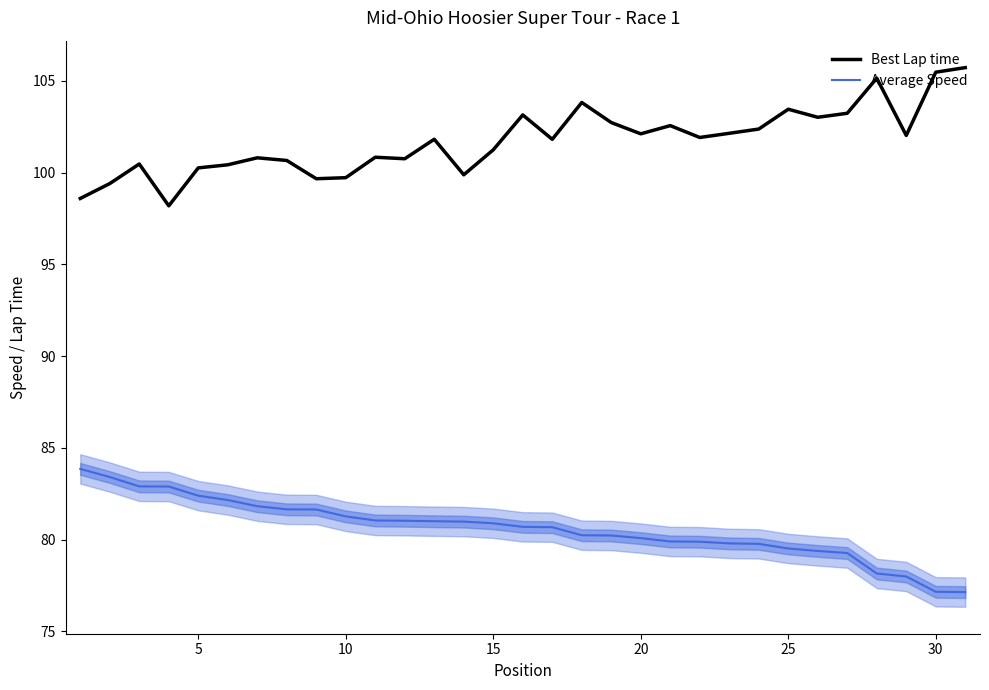

Does the chart display data point markers on the line(s)?

No